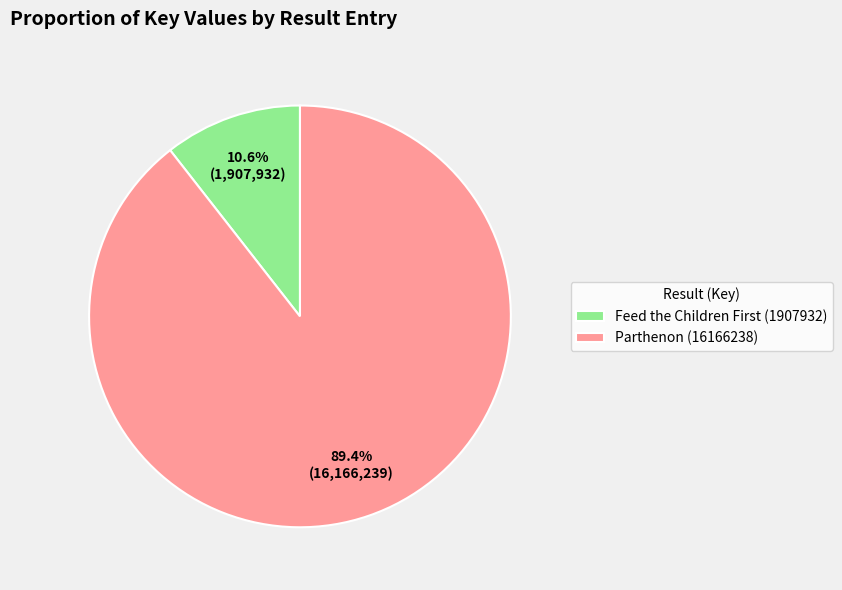

What is the smallest slice in the pie chart?

Feed the Children First (1907932)